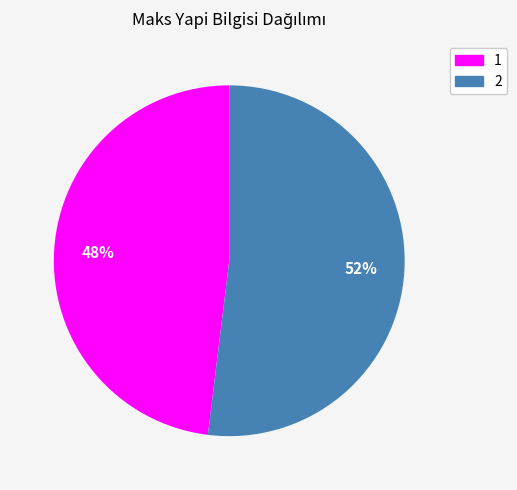

The 1 slice represents 58% of the pie. True or false?

False